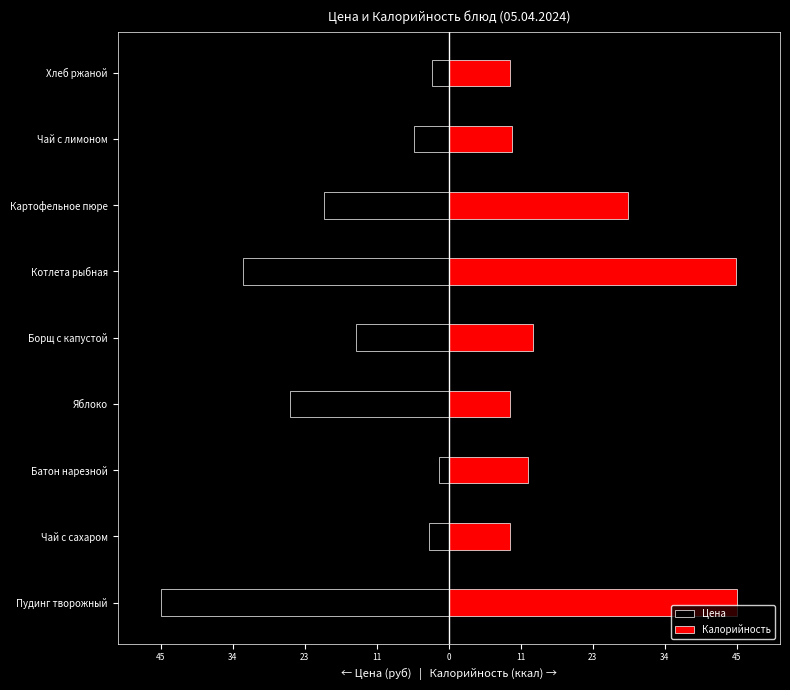

Are the bars grouped side by side (vs. stacked)?

Yes